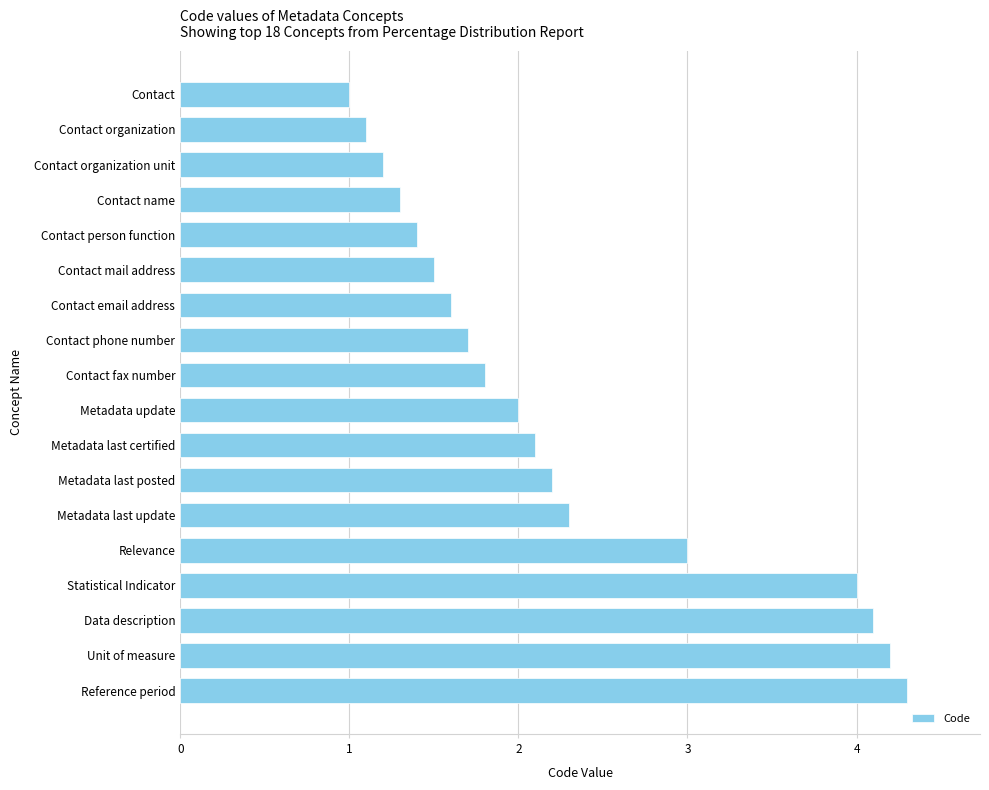

List the labels in order of value, smallest first.

Contact, Contact organization, Contact organization unit, Contact name, Contact person function, Contact mail address, Contact email address, Contact phone number, Contact fax number, Metadata update, Metadata last certified, Metadata last posted, Metadata last update, Relevance, Statistical Indicator, Data description, Unit of measure, Reference period